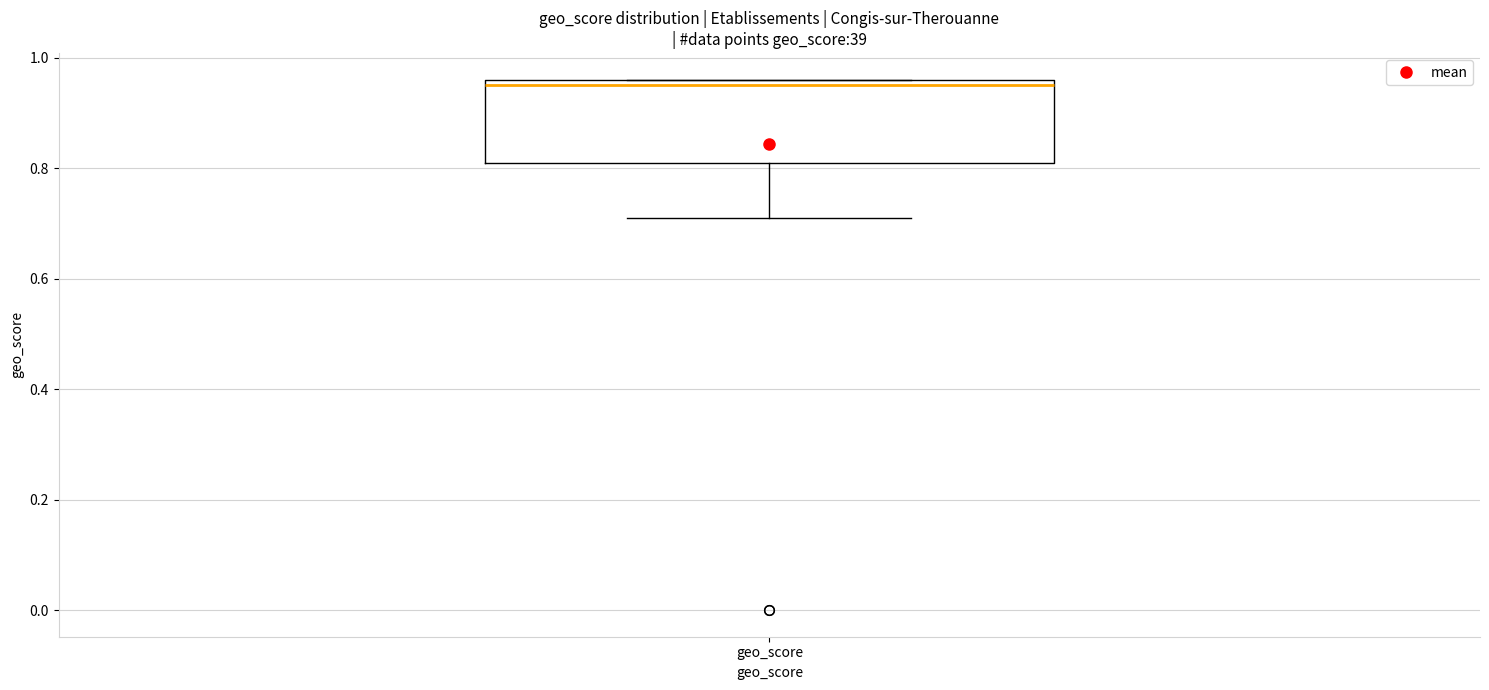

Transcribe this box plot: give where the median line is, the range the box spans, and where the two whiskers end, as read against the y-axis. The values are not printed on the chart, so give them approximately, as read against the axis.

median 0.96 (just below the box's upper edge), box 0.82 to 0.96, whiskers 0.72 to 0.96